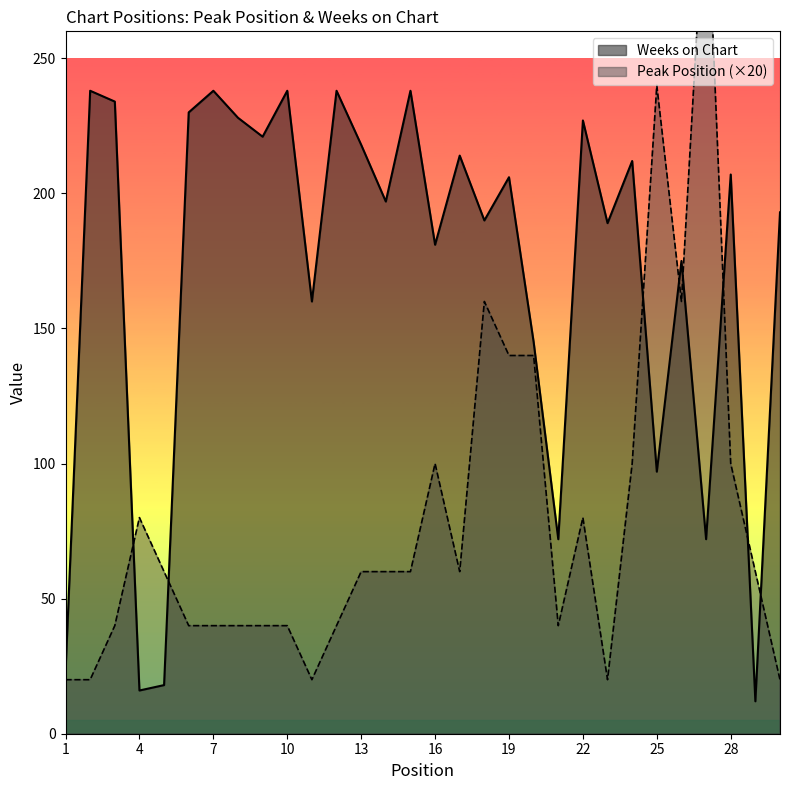

True or false: Weeks on Chart has a value of 209 at 11.

False